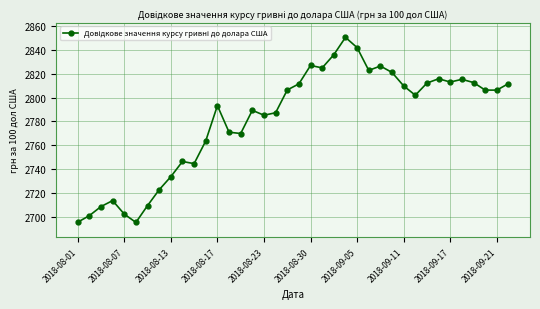

What is the difference between the maximum and minimum values?

154.8